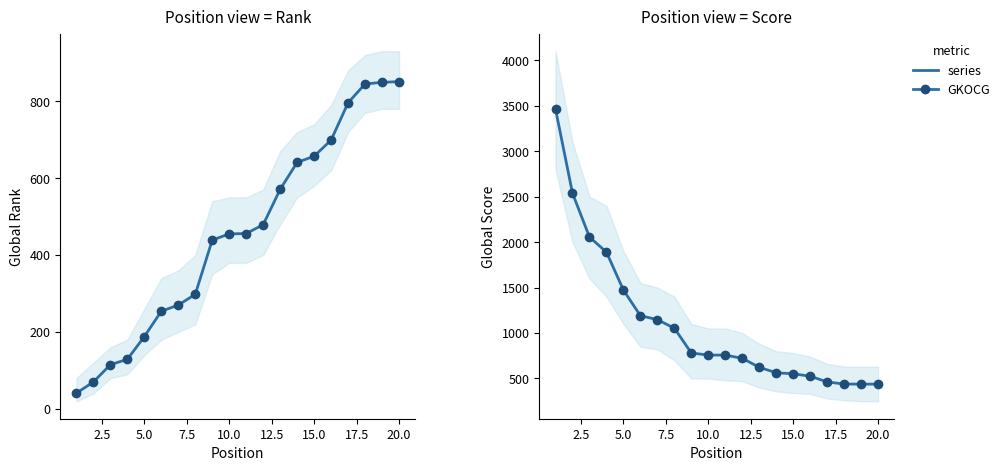

Does the chart have visible grid lines?

No